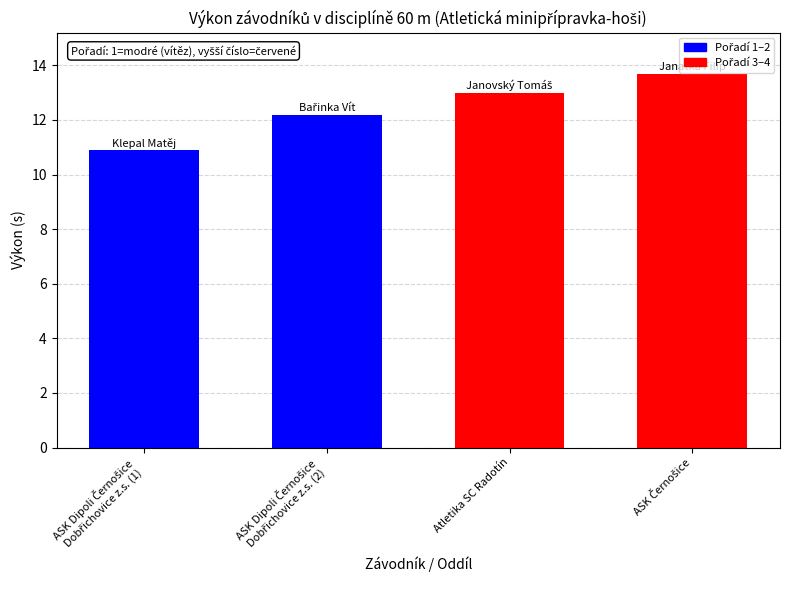

The chart shows a value of 4.3 at Atletika SC Radotín. True or false?

False